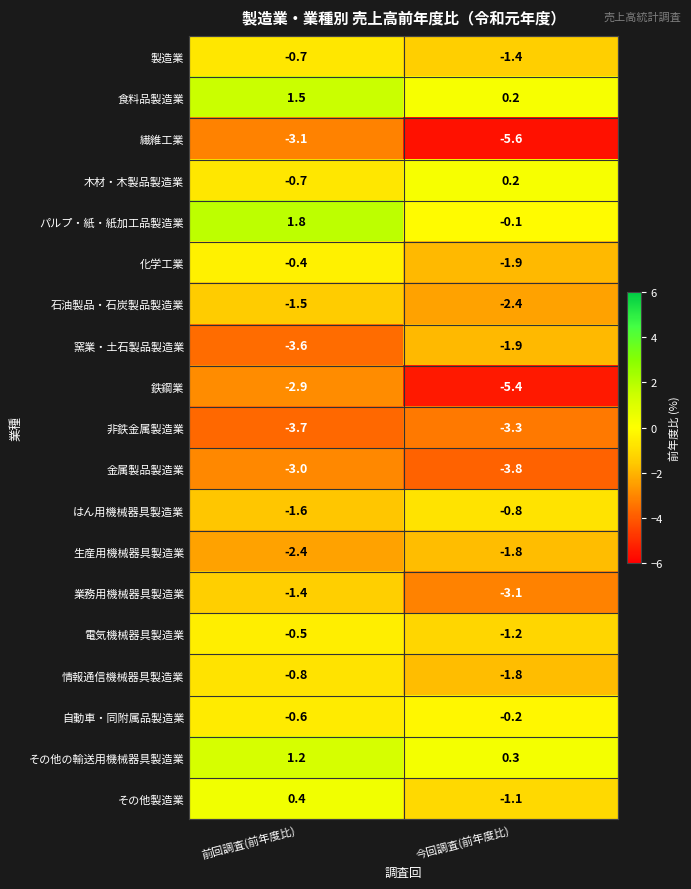

Read the その他製造業 value at 前回調査(前年度比).

0.4